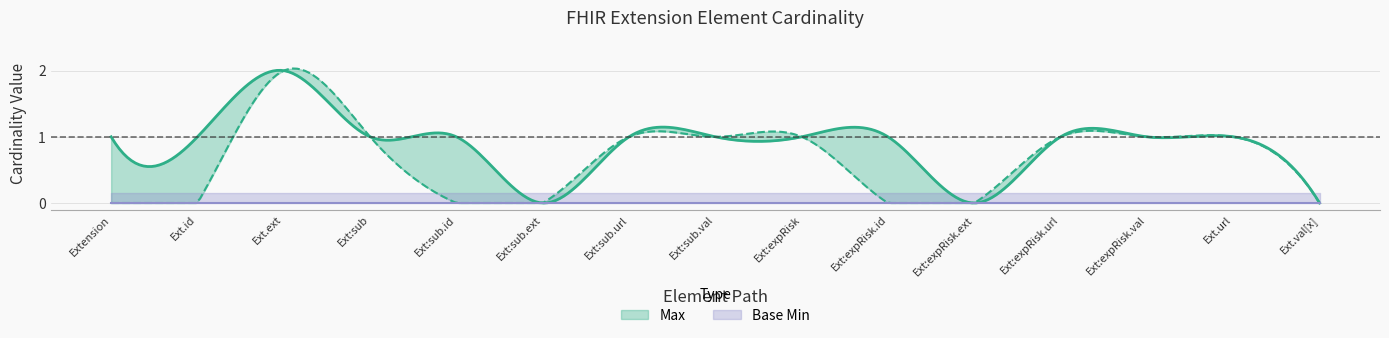

True or false: Max and Base Min intersect in this chart.

False